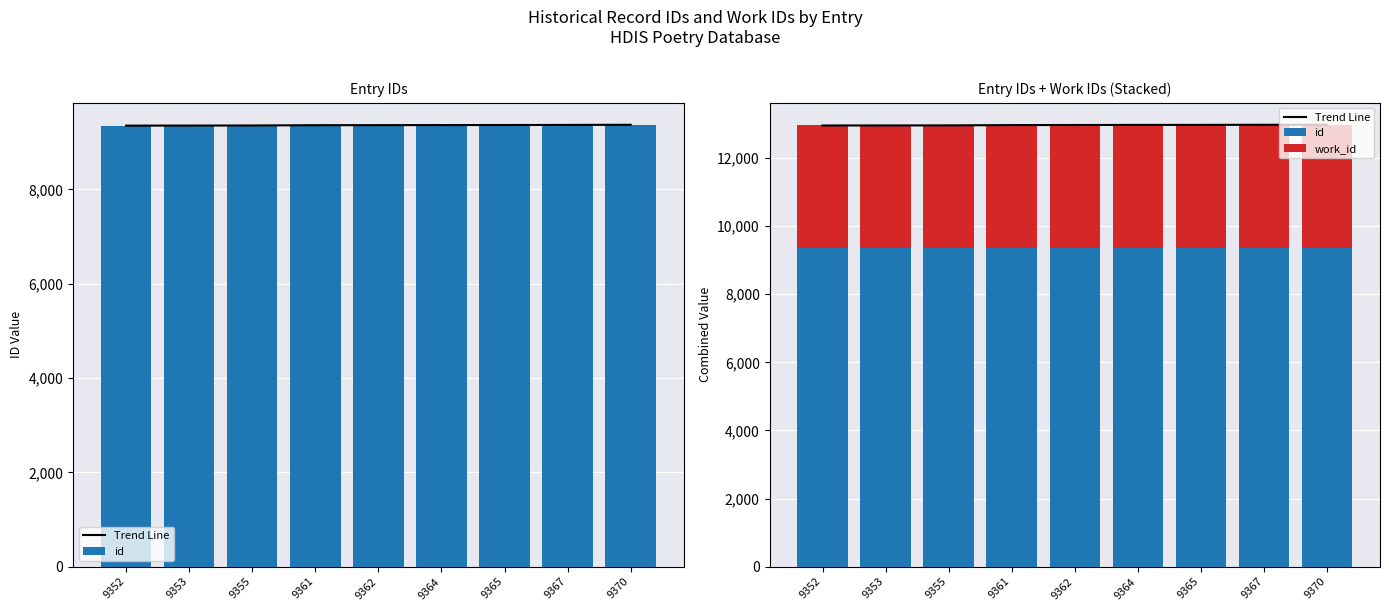

Is the value of id at 9352 greater than the value of Trend Line at 9361?

No